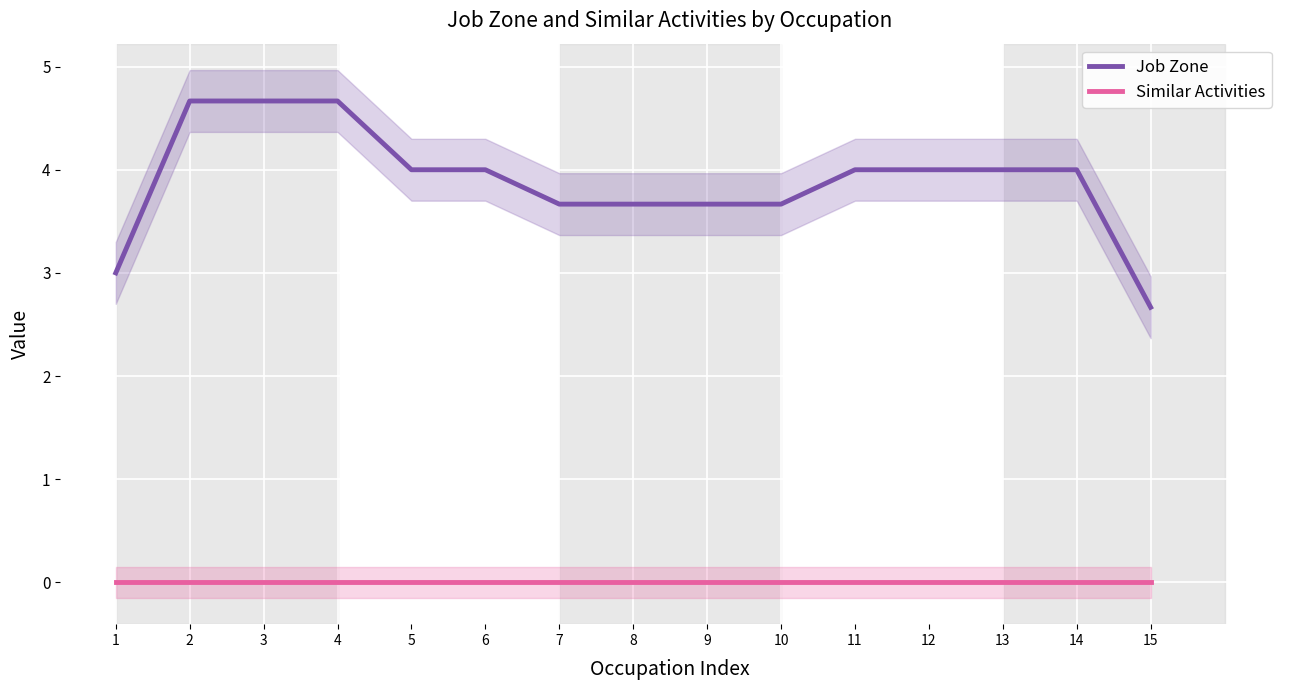

How many data points does each series have?

15